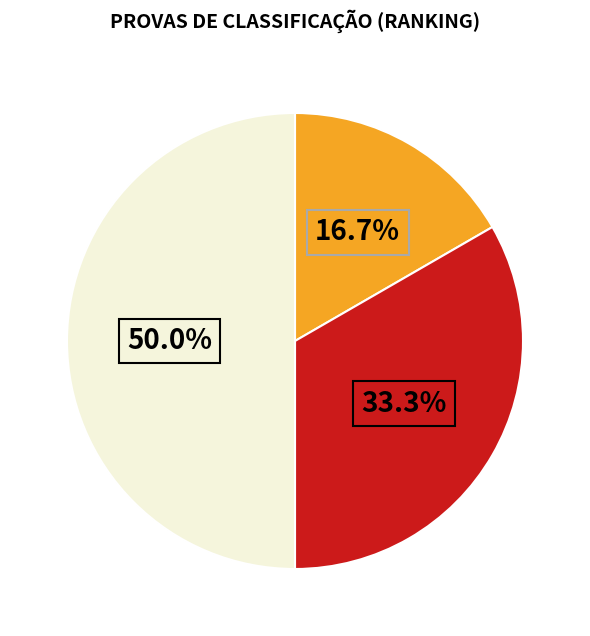

To the nearest percent, what is the average slice percentage?

33%